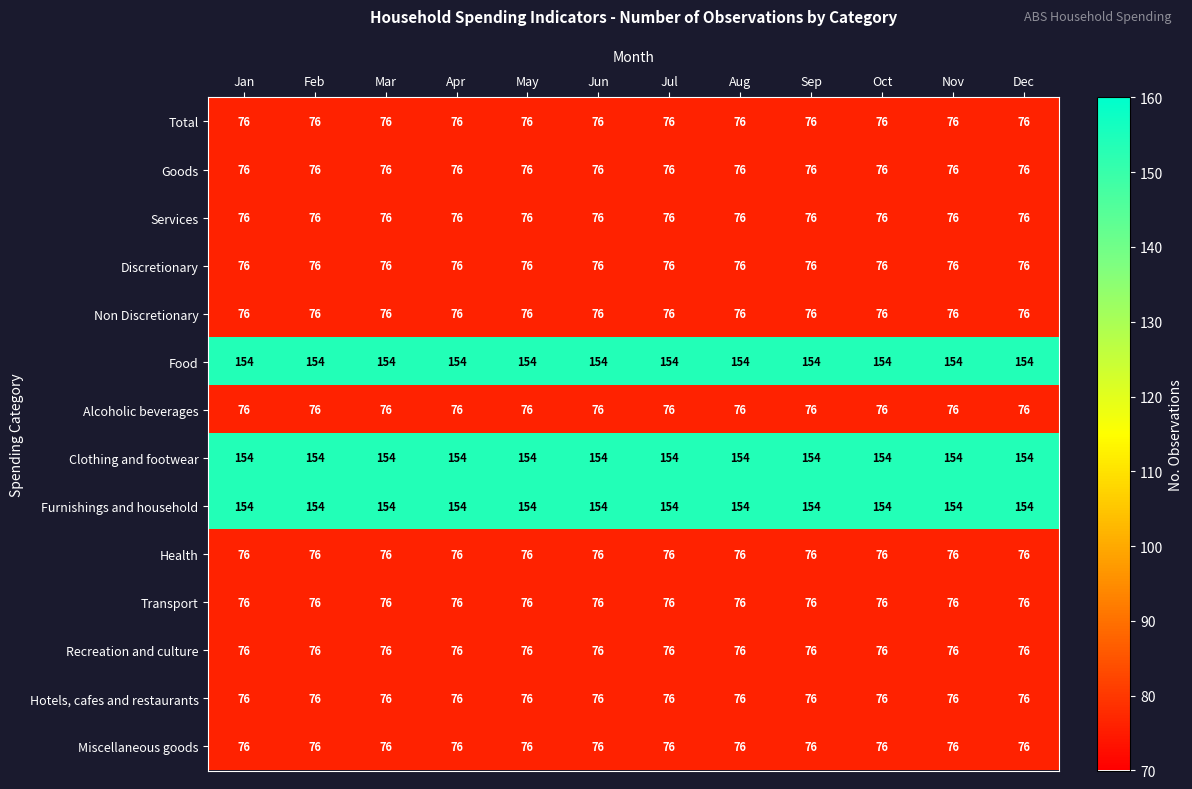

What is the minimum value shown in the chart?

76